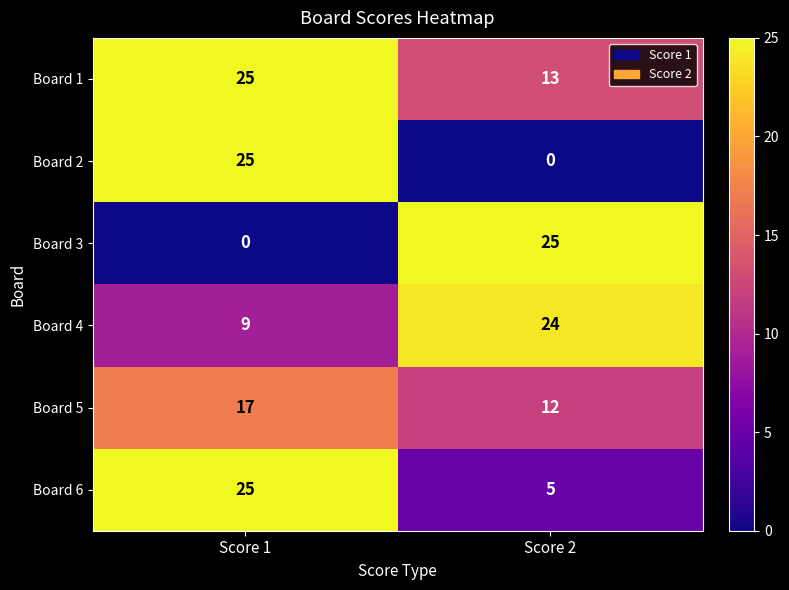

Rank the categories by Board 3 value from highest to lowest.

Score 2, Score 1